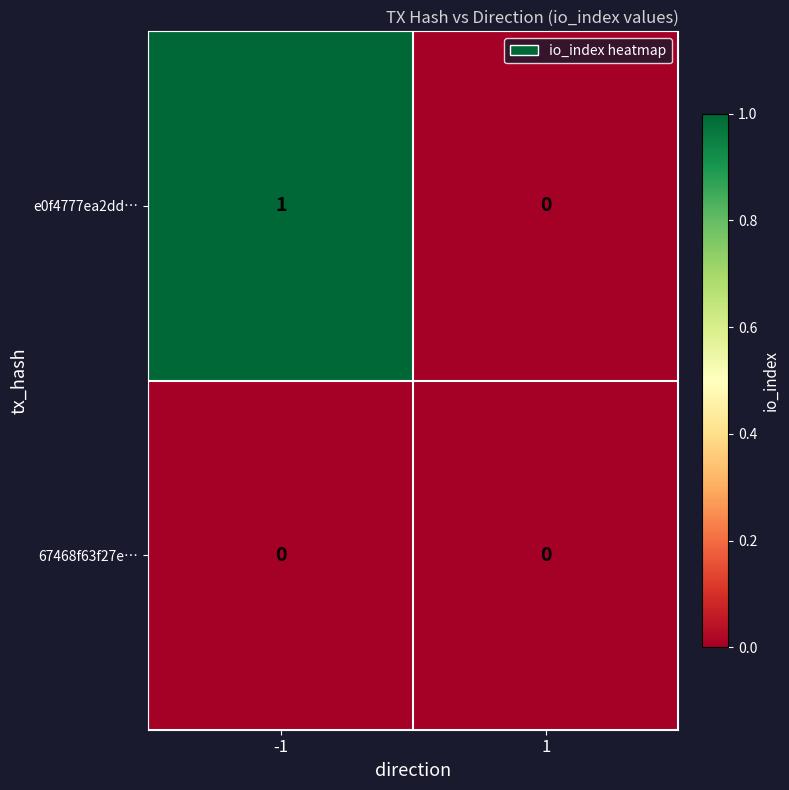

Which series changed the most between -1 and 1?

e0f4777ea2dd…